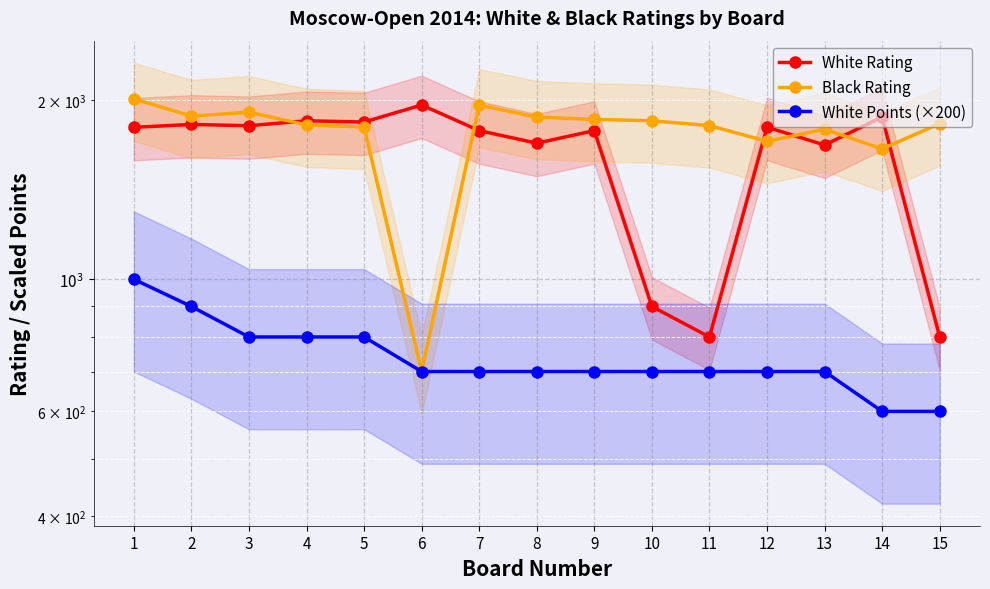

At which category is the sum across all series the highest?

1